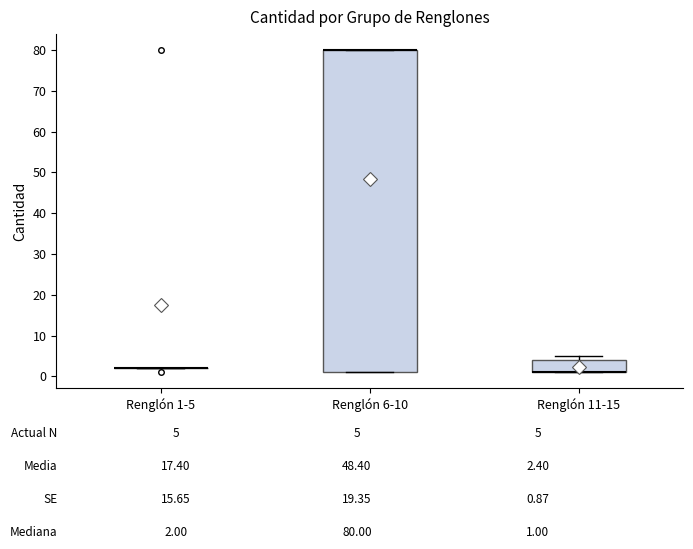

Reading left to right, read every box against the y-axis: the position of its median line, the range the box covers, and the ends of its whiskers. The values are not printed on the chart, so give them approximately, as read against the axis.

Renglón 1-5: box collapsed to a line at 2, whiskers 2 to 2
Renglón 6-10: median 80 (drawn on the box's upper edge), box 1 to 80, whiskers 1 to 80
Renglón 11-15: median 1 (drawn on the box's lower edge), box 1 to 4, whiskers 1 to 5